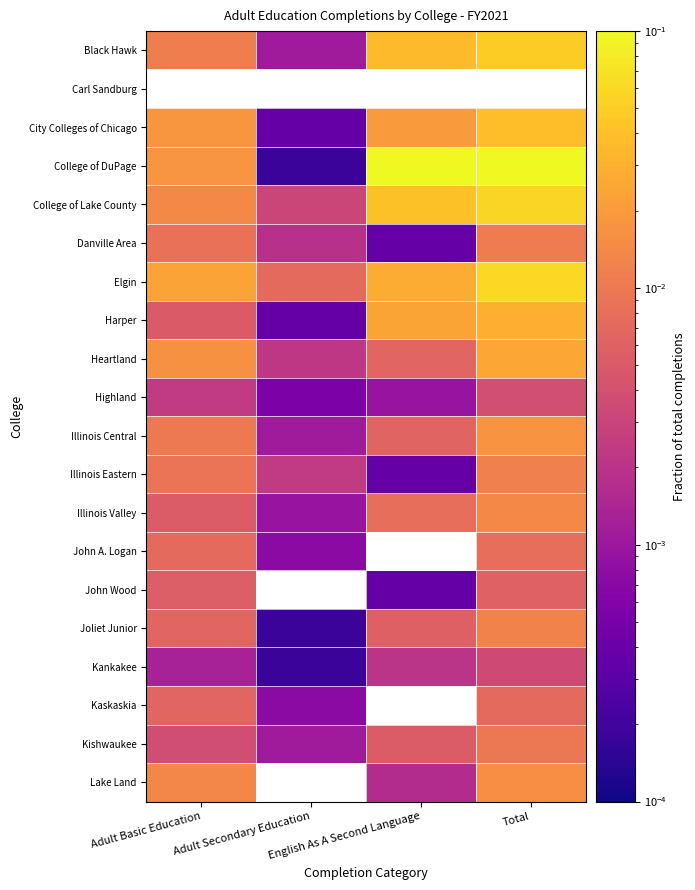

The value of College of Lake County at Adult Basic Education is 0.0. True or false?

False